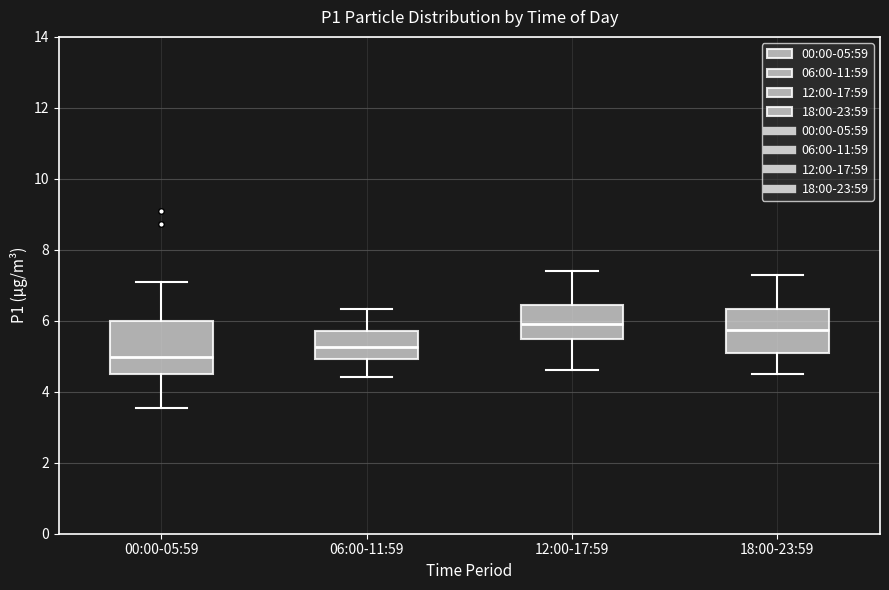

Where does the upper whisker of the box for 00:00-05:59 end on the y-axis? The values are not printed on the chart, so give them approximately, as read against the axis.

7.2